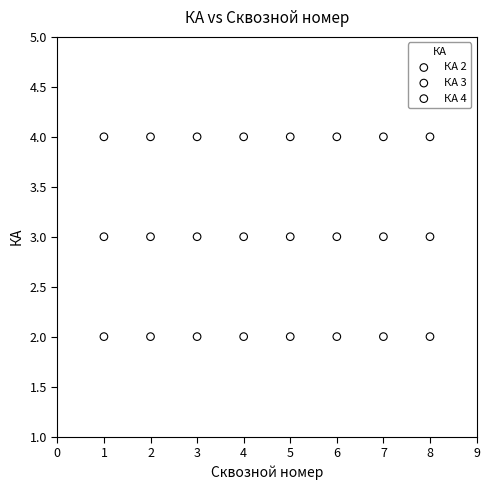

Which series contains the highest Y value?

КА 4